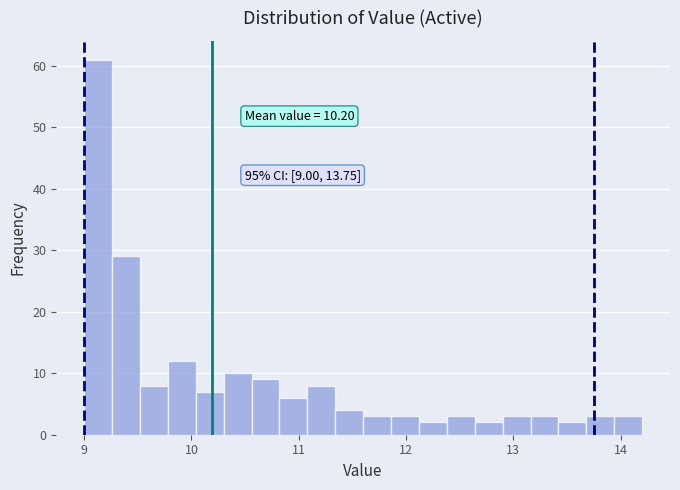

Read against the x-axis, roughly where is the centre of the tallest bar?

9.1